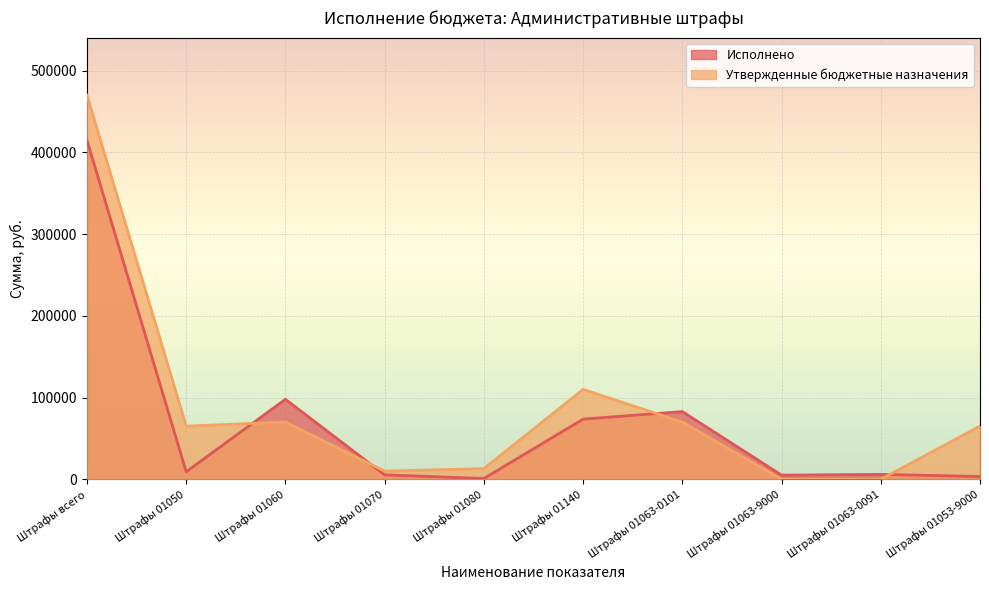

What are all the series names shown in the legend?

Исполнено, Утвержденные бюджетные назначения